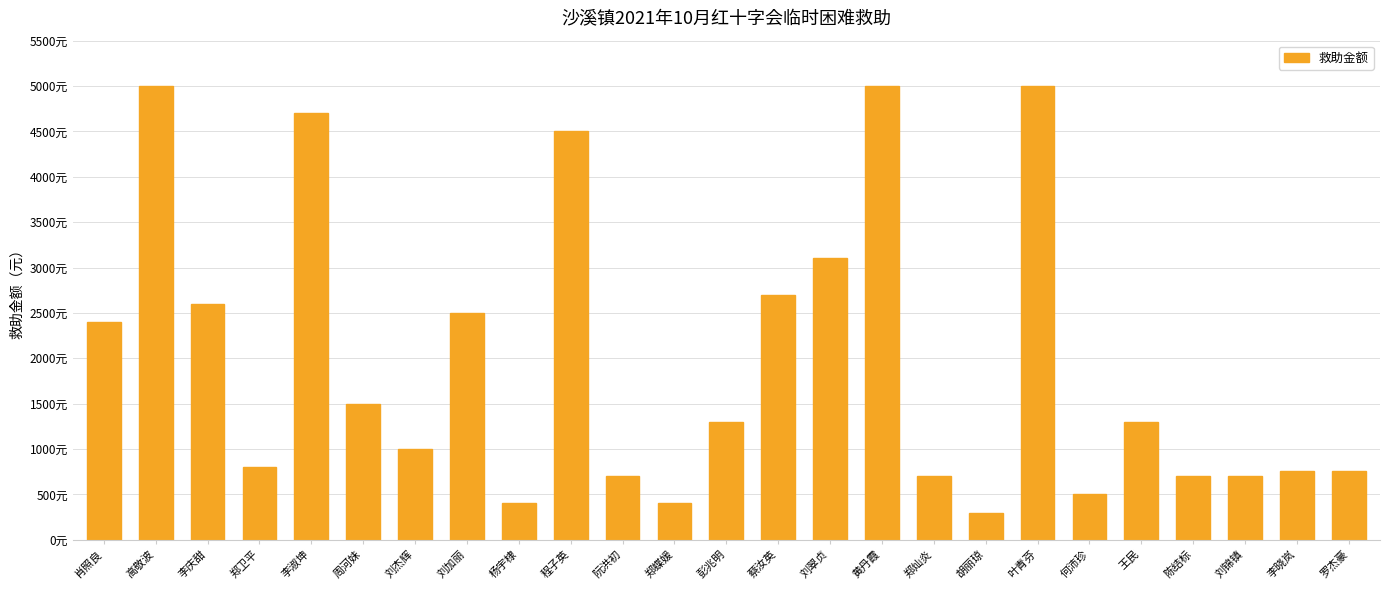

Reading right to left, what are all the values shown in this chart?

760	760	700	700	1300	500	5000	300	700	5000	3100	2700	1300	400	700	4500	400	2500	1000	1500	4700	800	2600	5000	2400